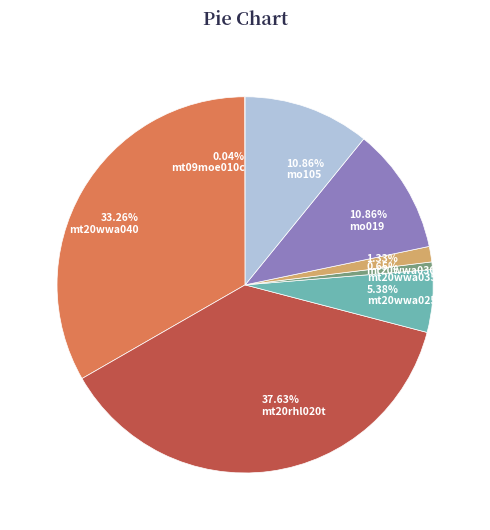

Which category has the biggest portion of the pie?

mt20rhl020t